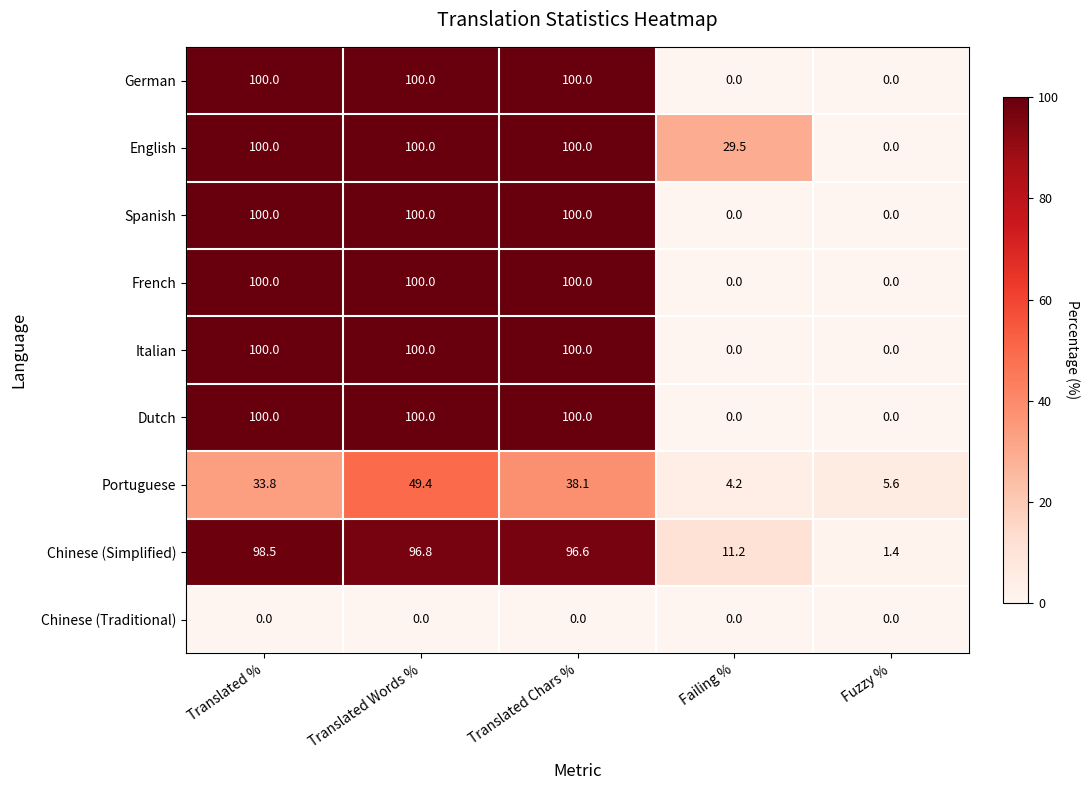

Read the Portuguese value at Translated Chars %.

38.1